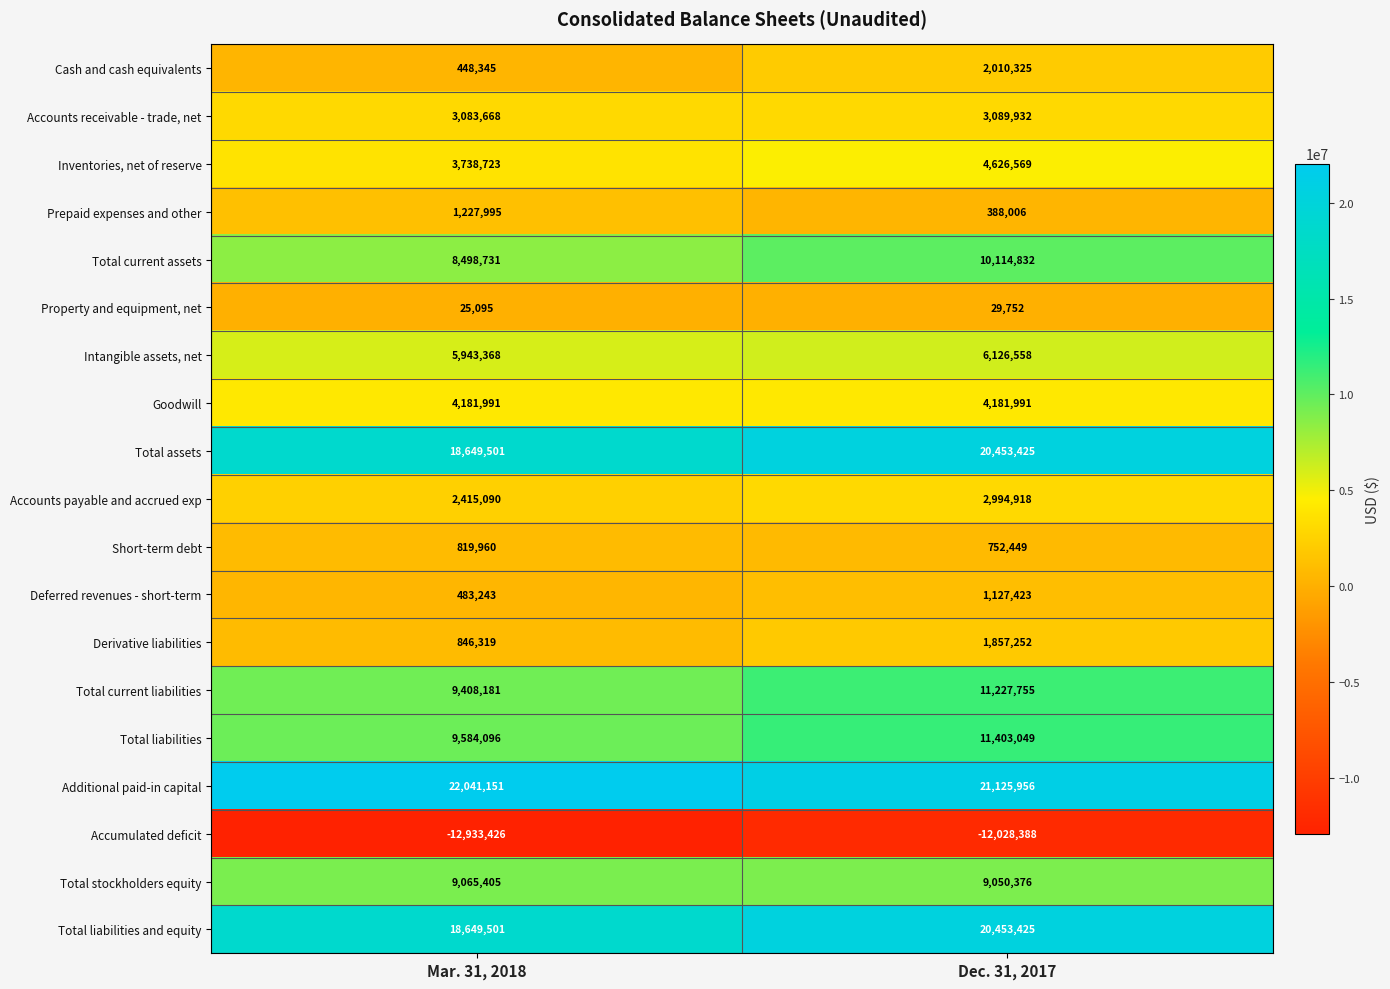

True or false: Total liabilities has a value of 9584096 at Mar. 31, 2018.

True